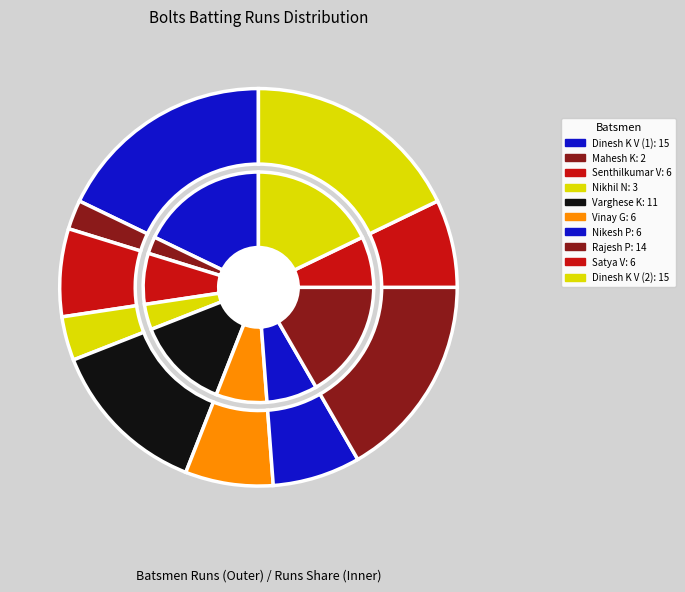

True or false: Mahesh Karuna accounts for 2% of the total.

True